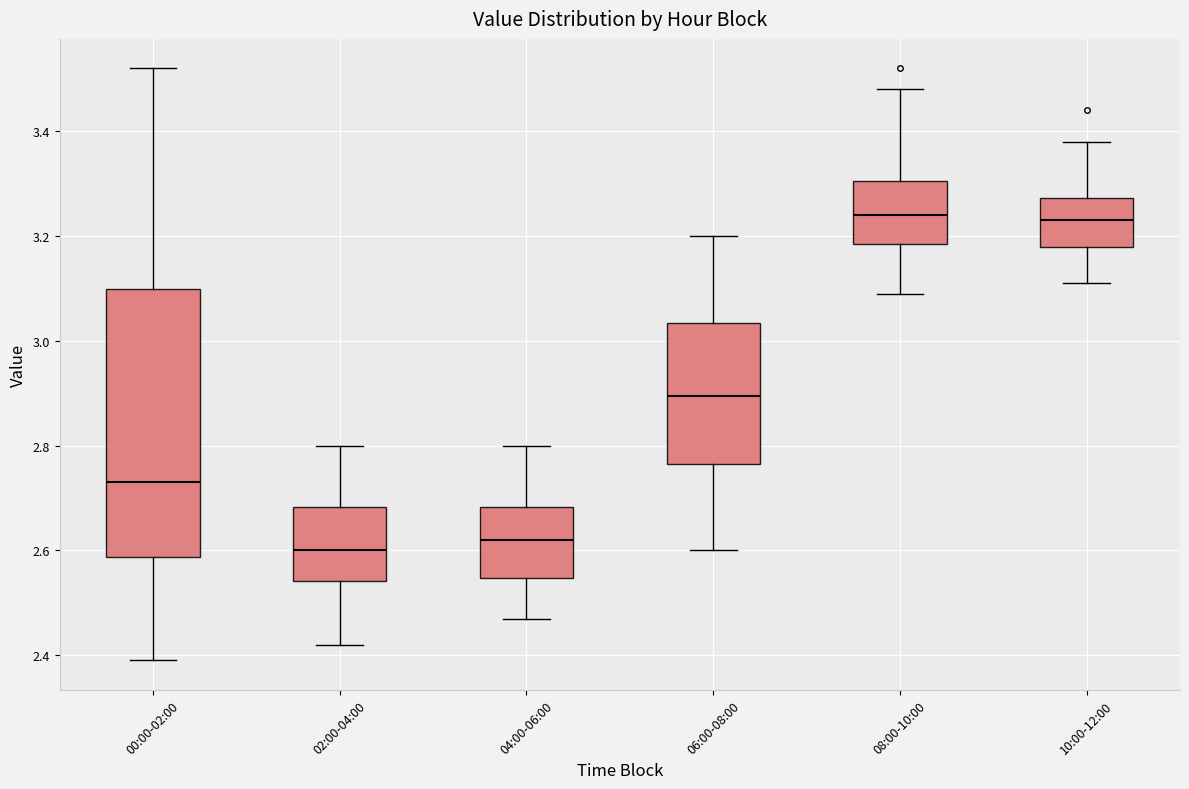

Where is the lower edge of the box for 04:00-06:00 on the y-axis? The values are not printed on the chart, so give them approximately, as read against the axis.

2.54